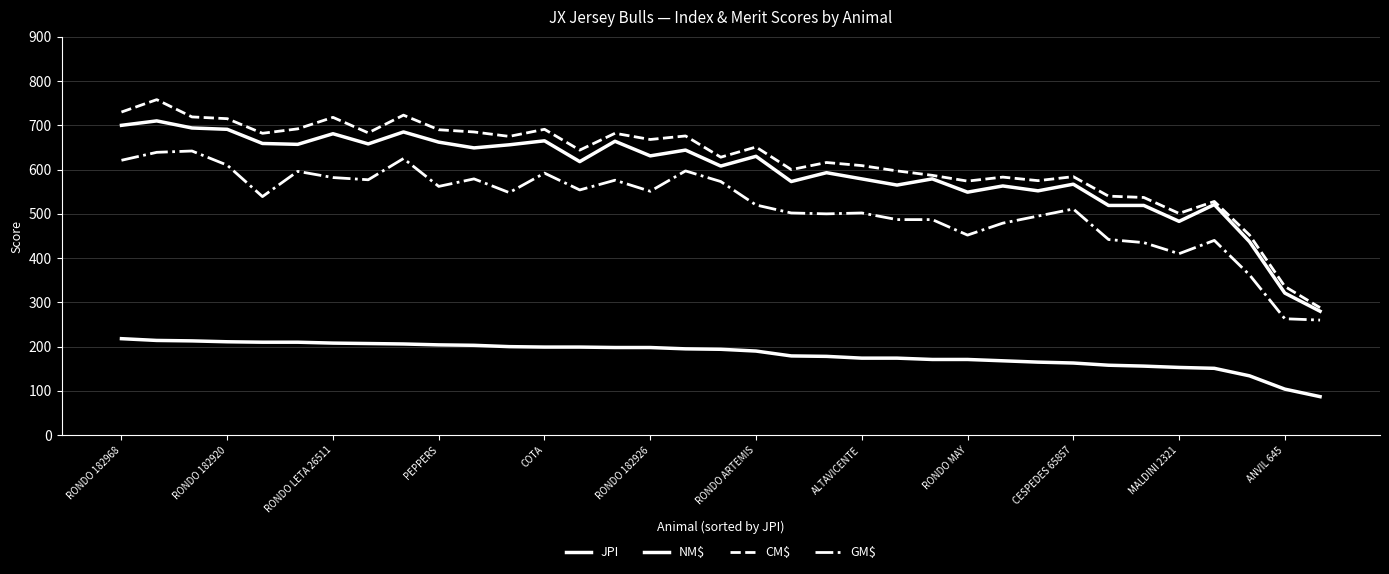

What is the sum of all GM$ values?

18110